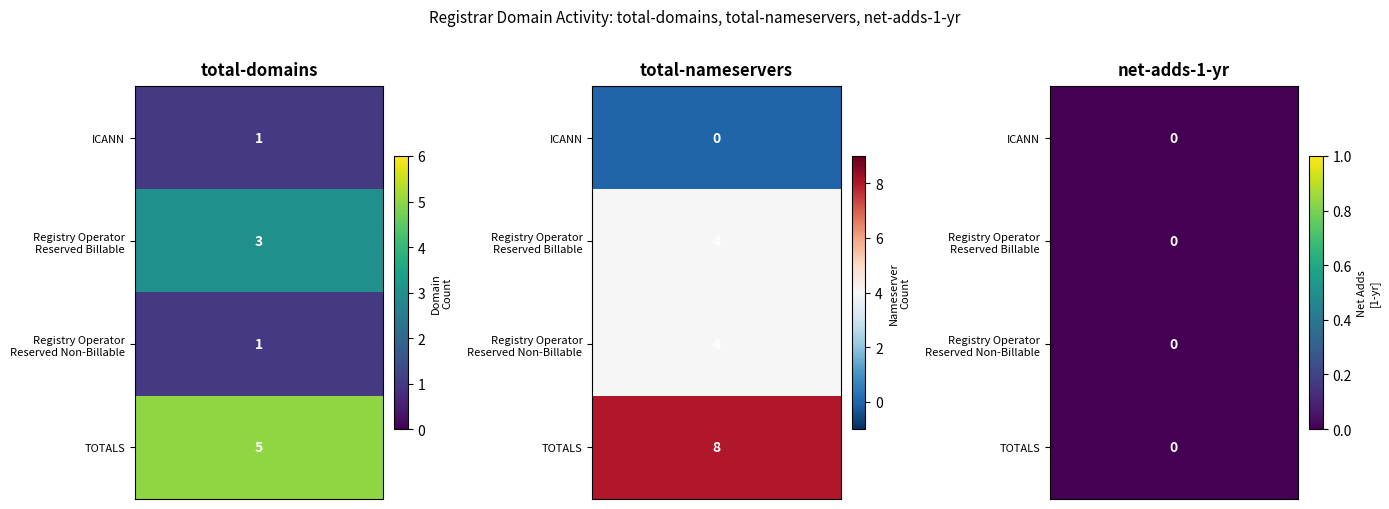

List the series in order of their peak value, lowest first.

ICANN, Registry Operator Reserved Billable, Registry Operator Reserved Non-Billable, TOTALS